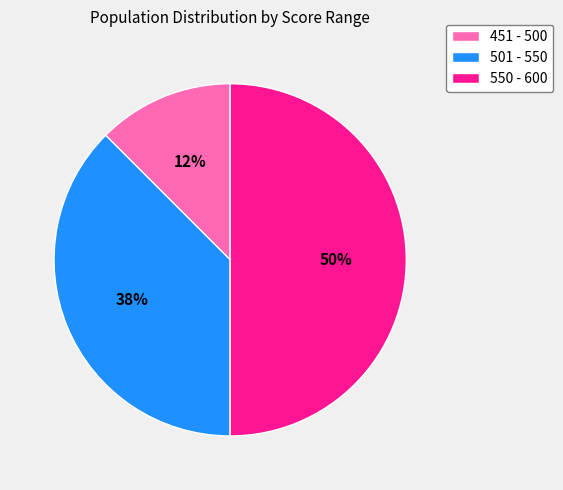

Rank the categories by value from highest to lowest.

550 - 600, 501 - 550, 451 - 500